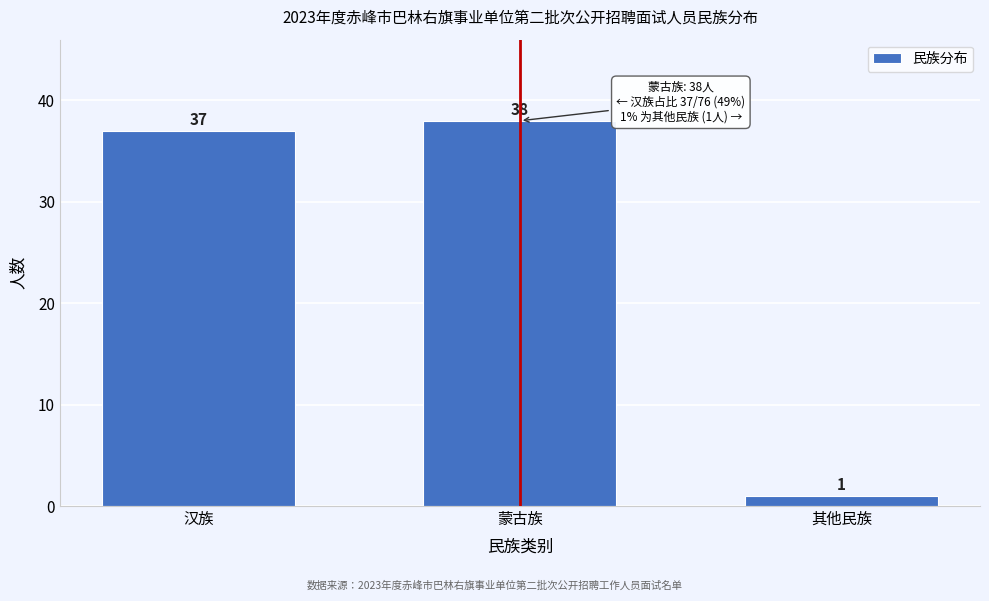

Reading left to right, list all the values displayed in this chart.

汉族=37	蒙古族=38	其他民族=1